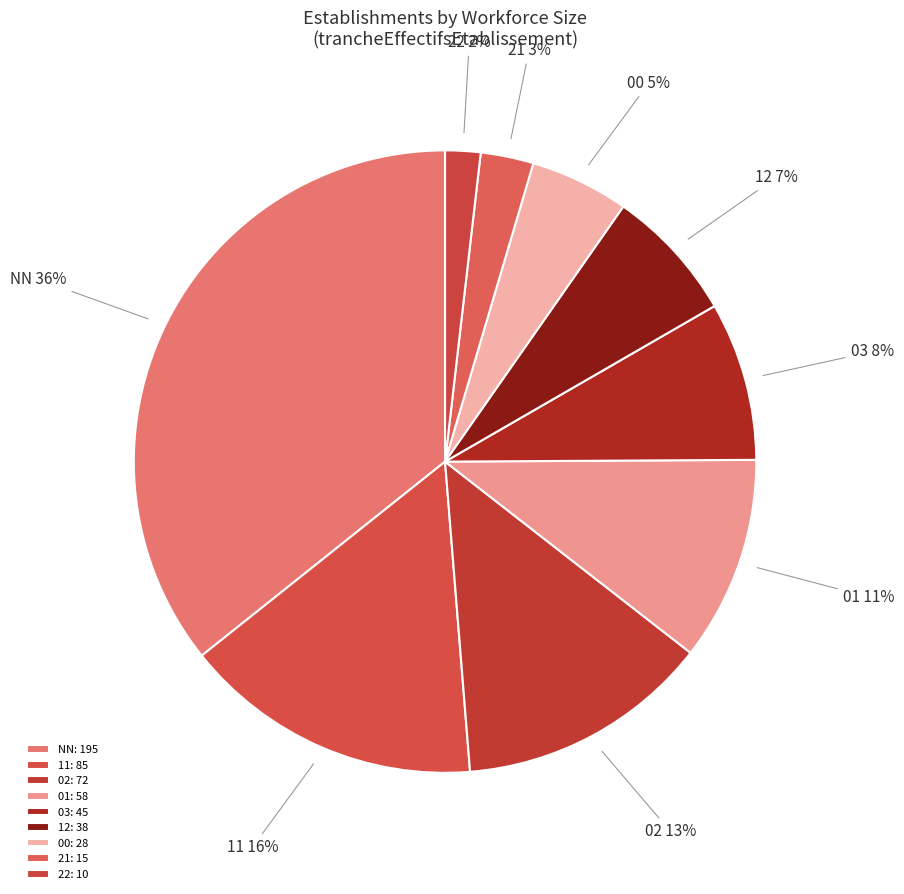

To the nearest percent, what is the difference between the largest and smallest slice percentages?

34%